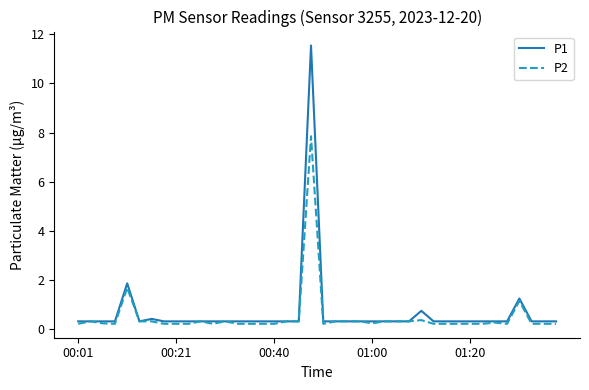

Rank the series by their maximum value, from lowest to highest.

P2, P1